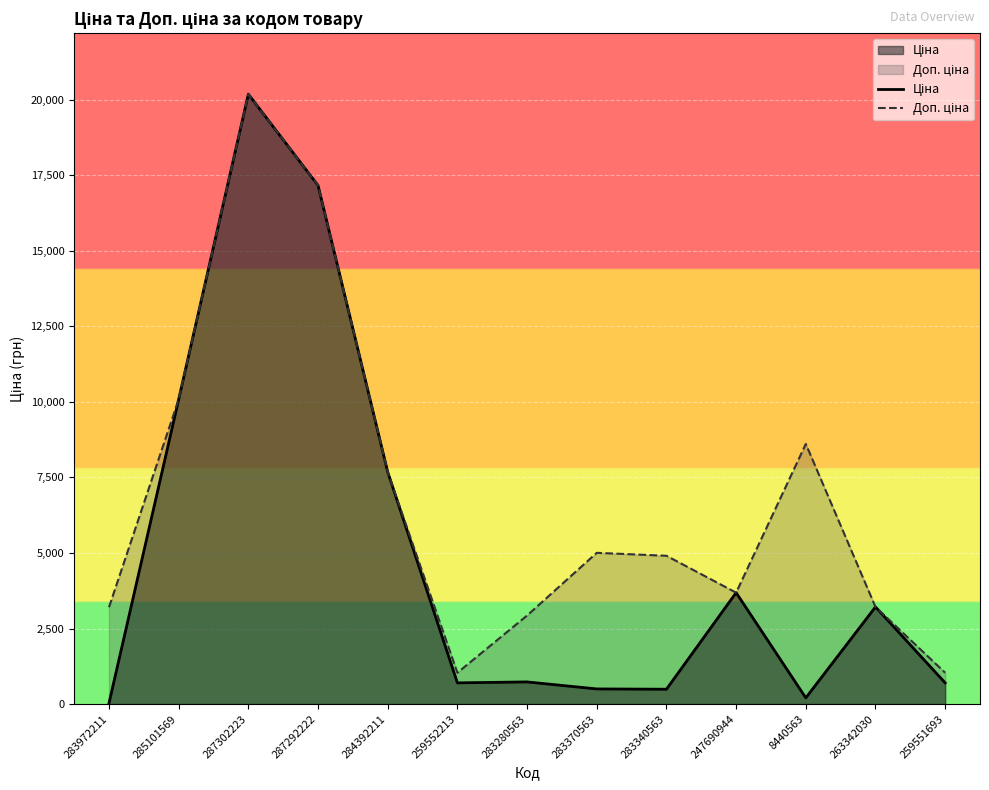

What is the sum of the Ціна values at 285101569 and 283370563?

10586.4